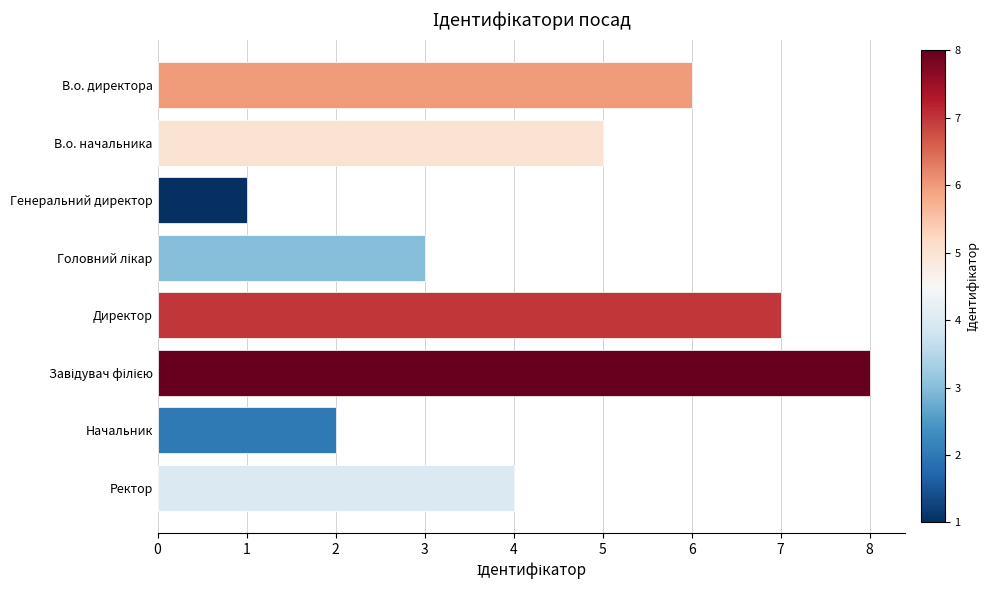

How many distinct data groups are displayed?

1